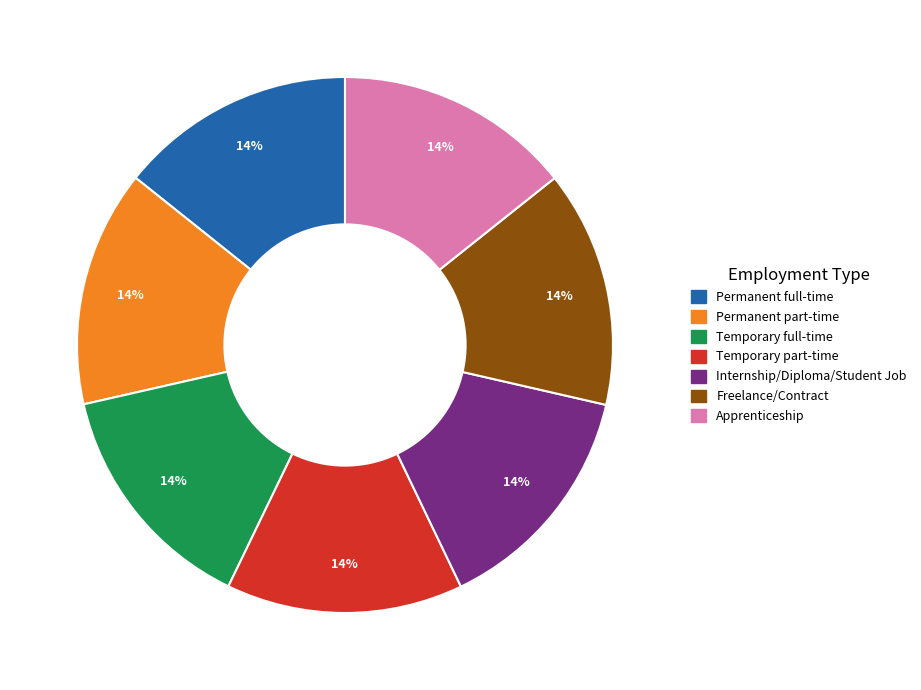

True or false: Permanent full-time accounts for 26% of the total.

False